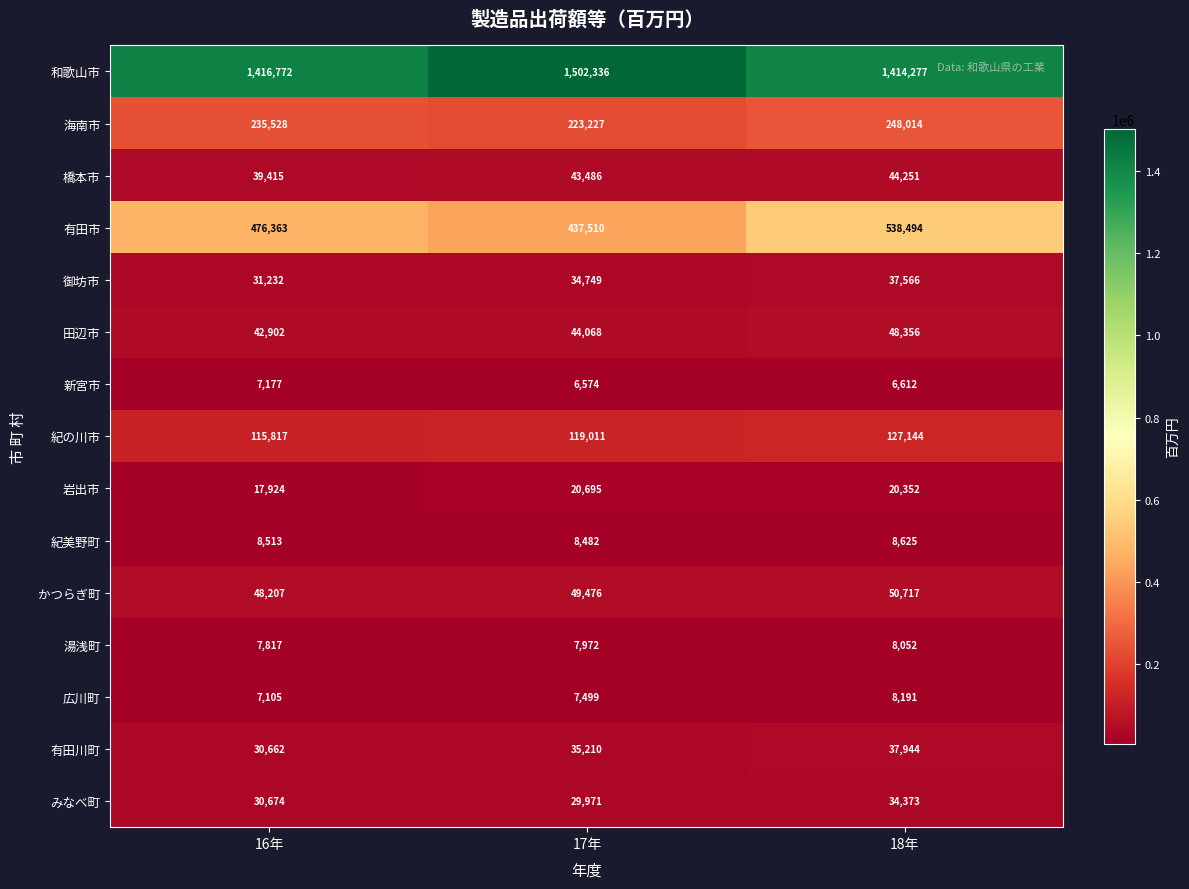

Which series has the largest range (max minus min)?

有田市